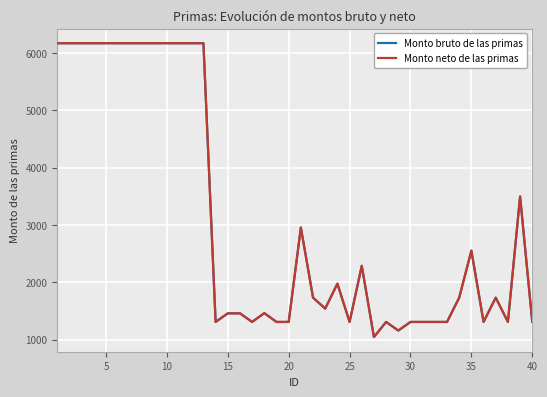

In Monto bruto de las primas, how many points are higher than both neighbors (excluding endpoints)?

8